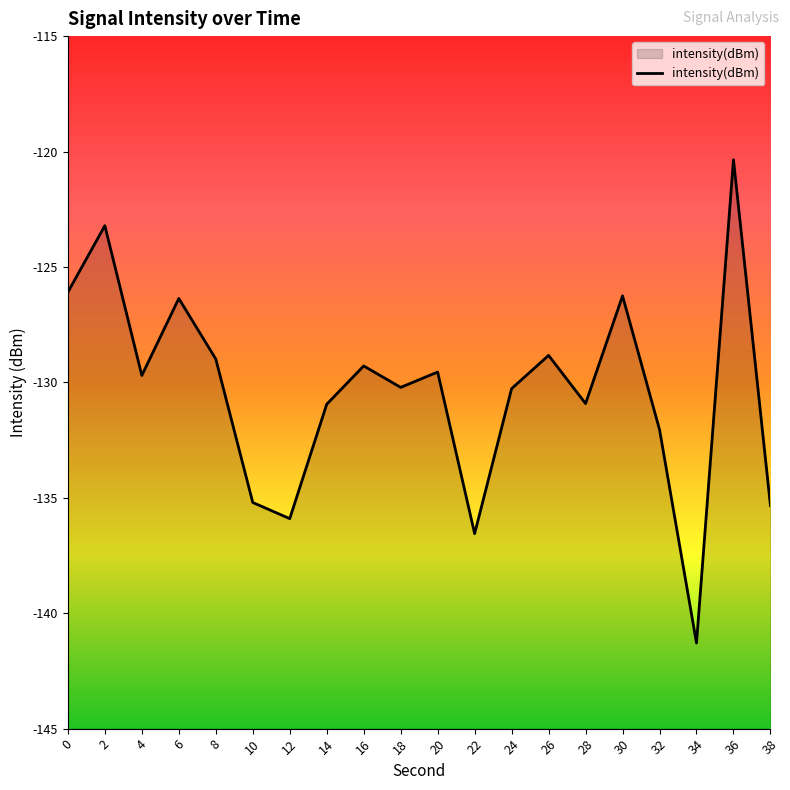

What is the difference between the maximum and minimum values?

20.9